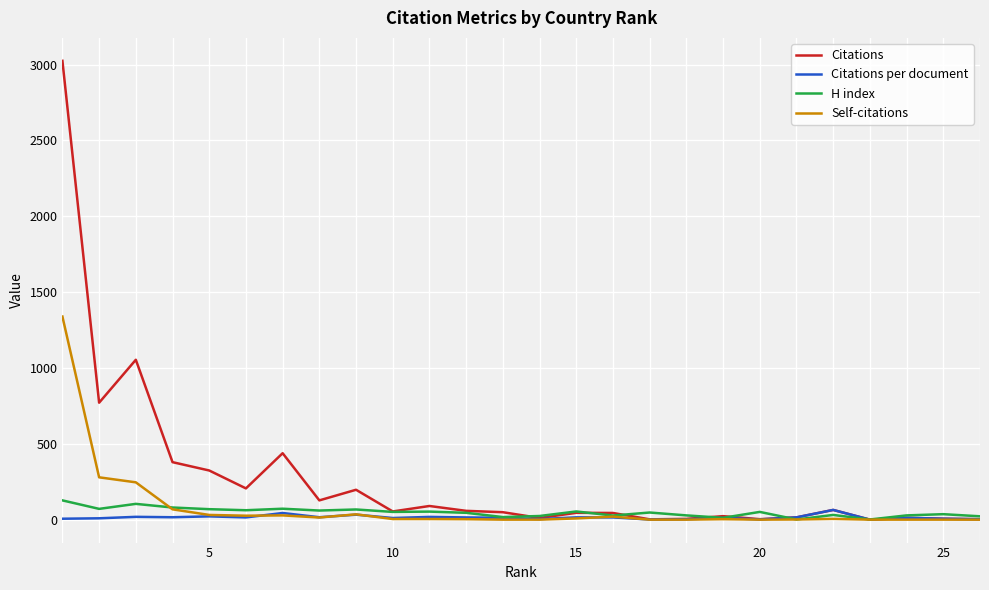

In Citations per document, how many points are higher than both neighbors (excluding endpoints)?

9